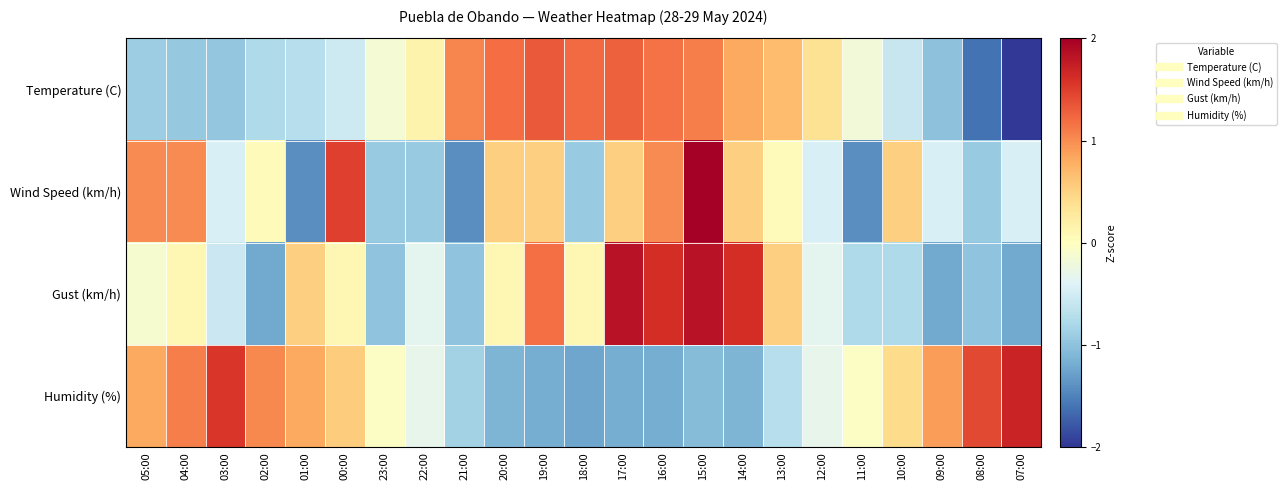

Which has a higher value, 08:00 or 18:00?

18:00